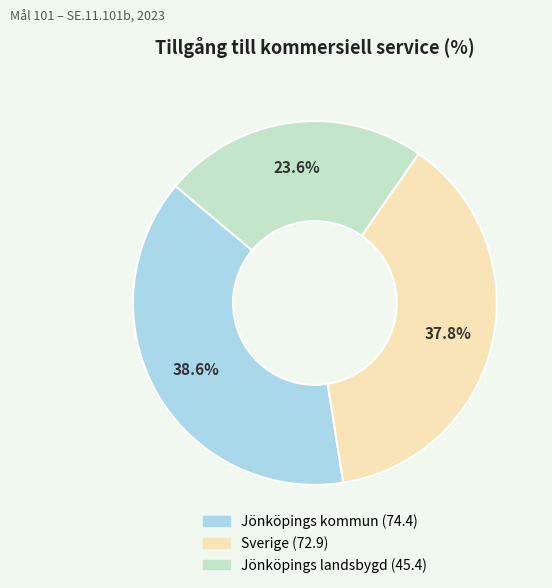

What is the smallest slice in the pie chart?

Jönköpings landsbygd